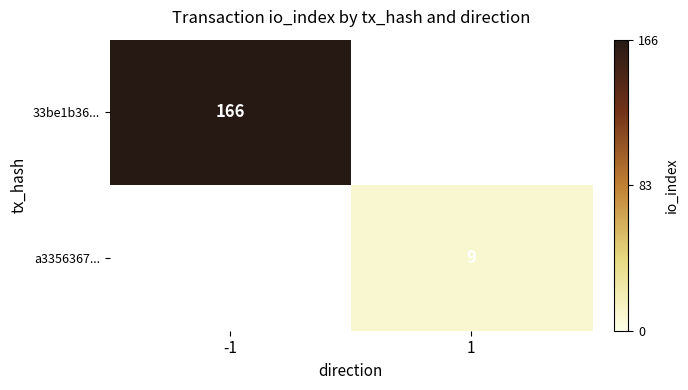

The 33be1b36... series shows 166 at -1. True or false?

True